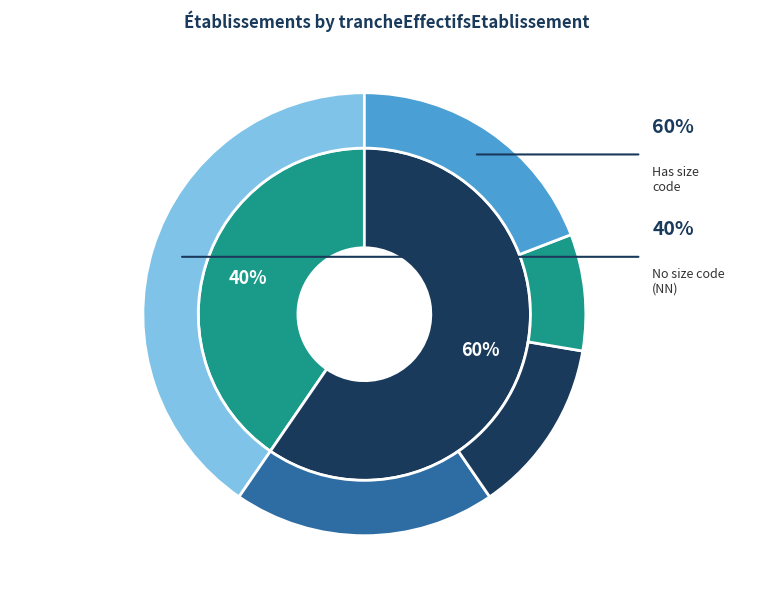

True or false: 10 accounts for 12% of the total.

False